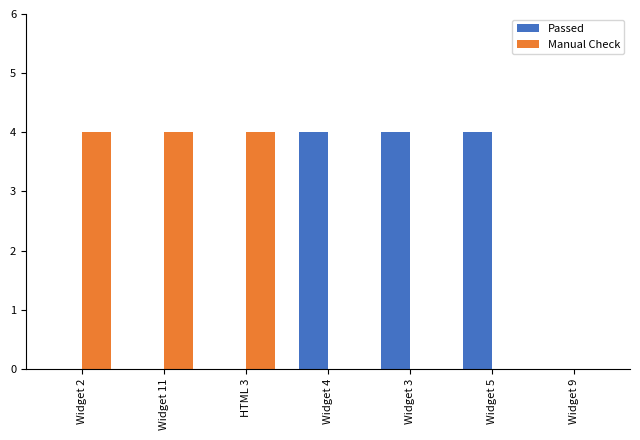

What is the total value across all series at Widget 5?

4